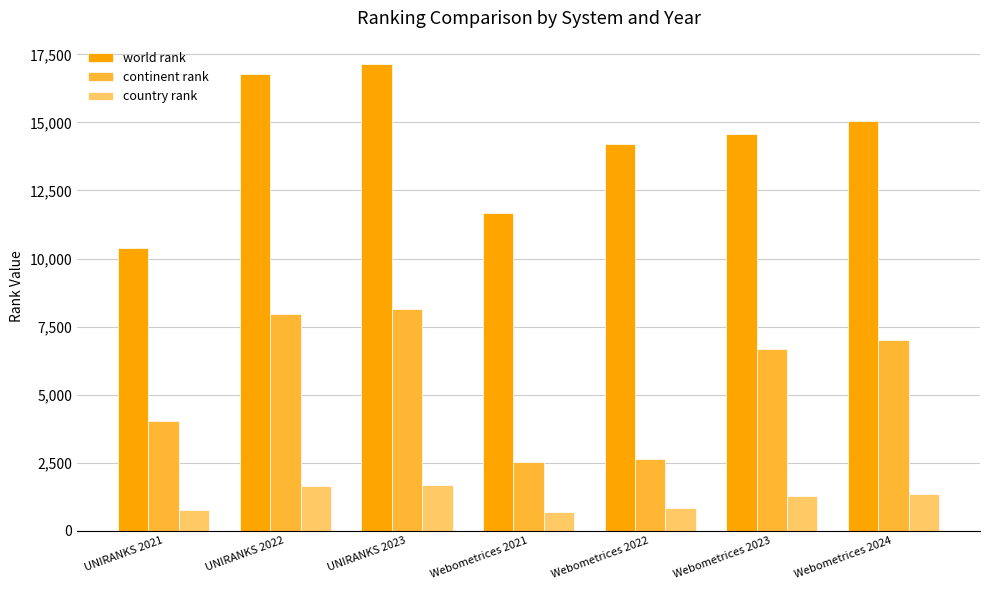

Between UNIRANKS 2022 and UNIRANKS 2023, which series saw the biggest shift?

world rank